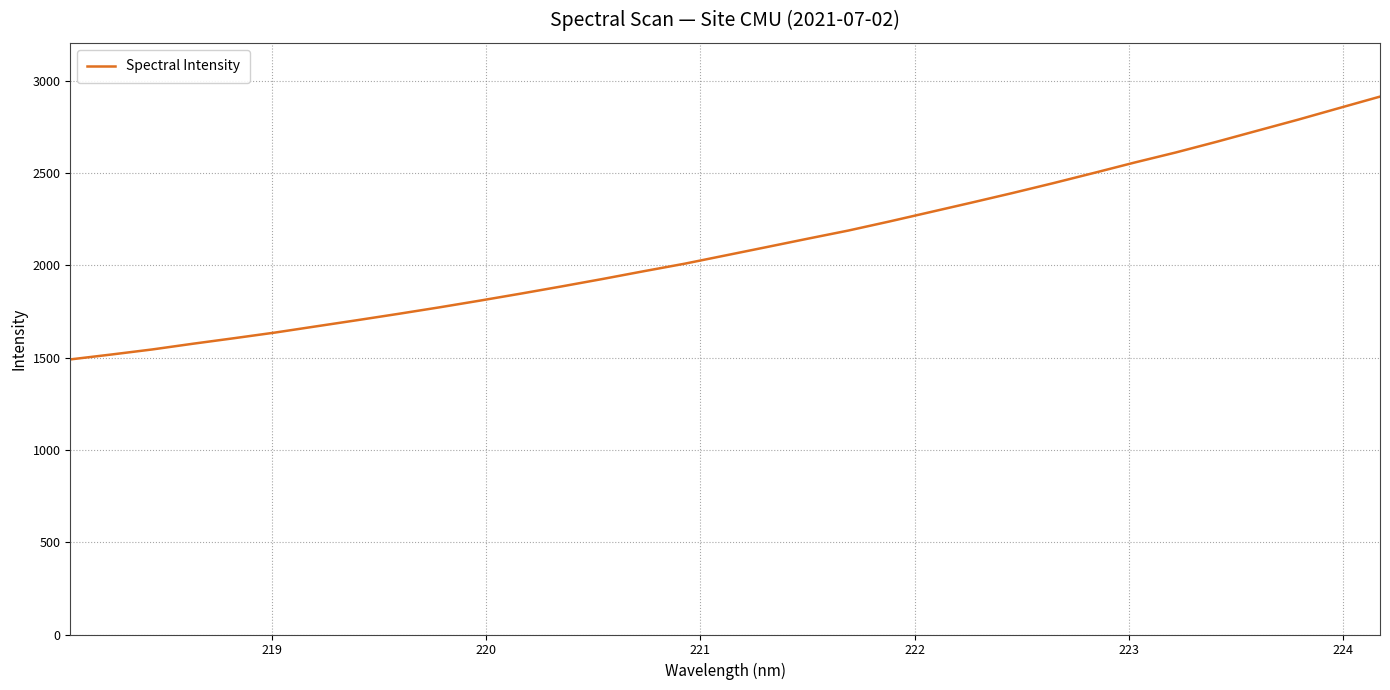

What is the minimum value shown in the chart?

1490.0